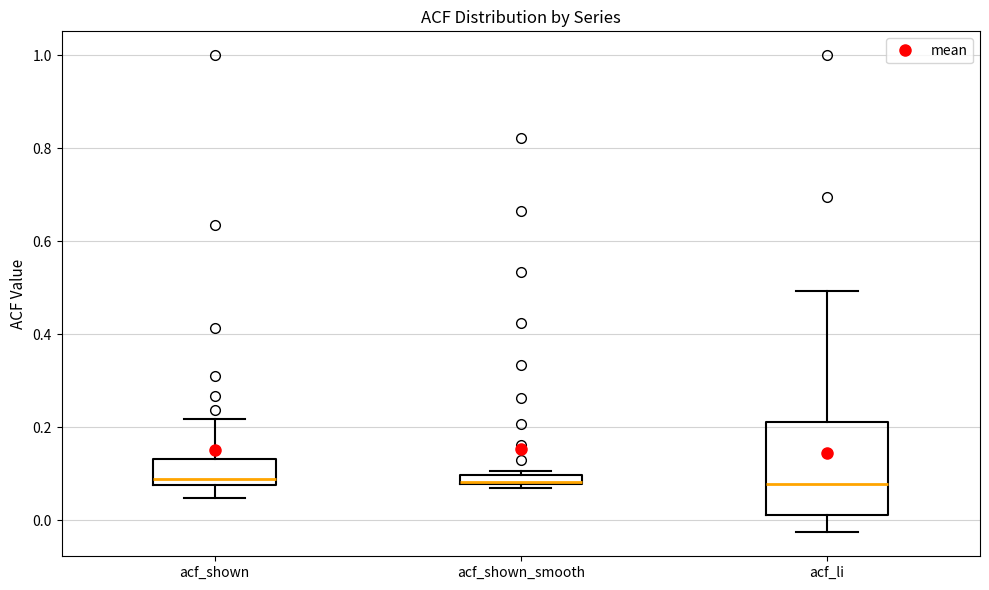

Where does the lower whisker of the box for acf_li end on the y-axis? The values are not printed on the chart, so give them approximately, as read against the axis.

-0.02